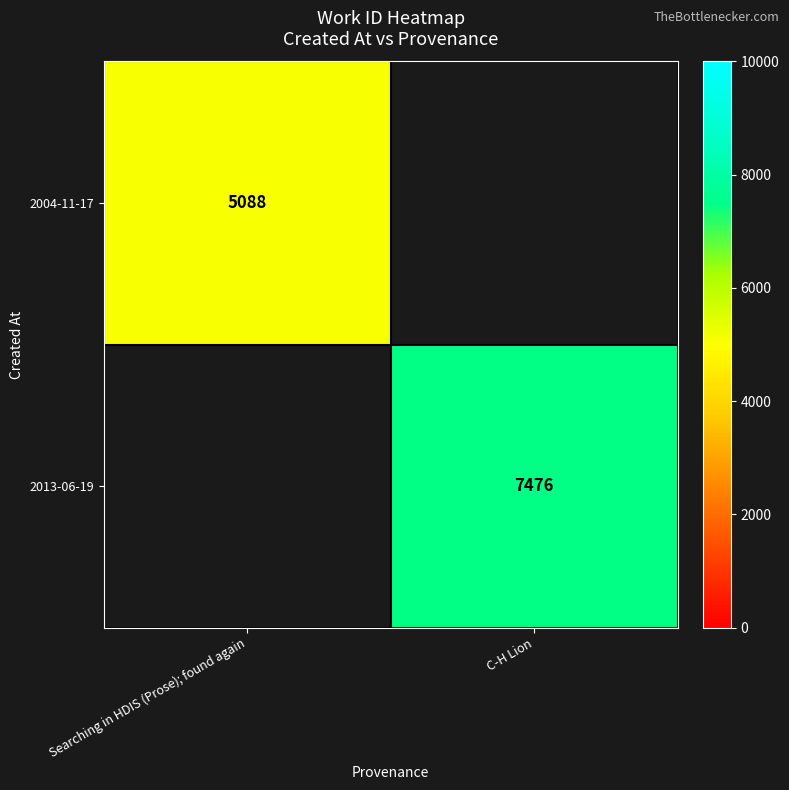

The 2004-11-17 series shows 5088 at Searching in HDIS (Prose); found again. True or false?

True